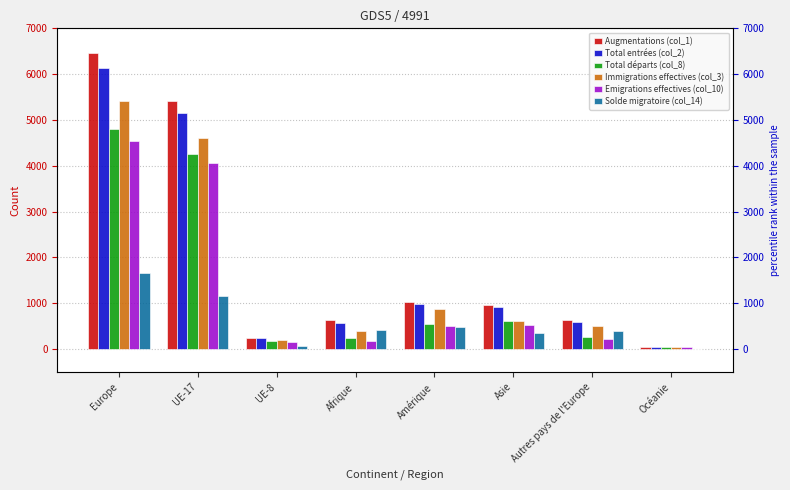

Is the value of Solde migratoire (col_14) at Amérique greater than the value of Total départs (col_8) at UE-8?

Yes